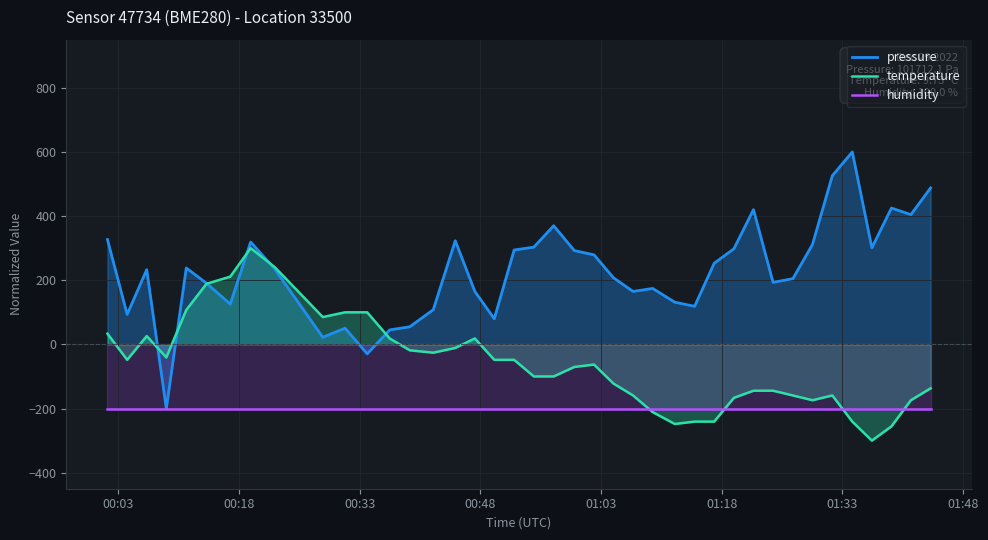

Which series has the largest total across all categories?

pressure